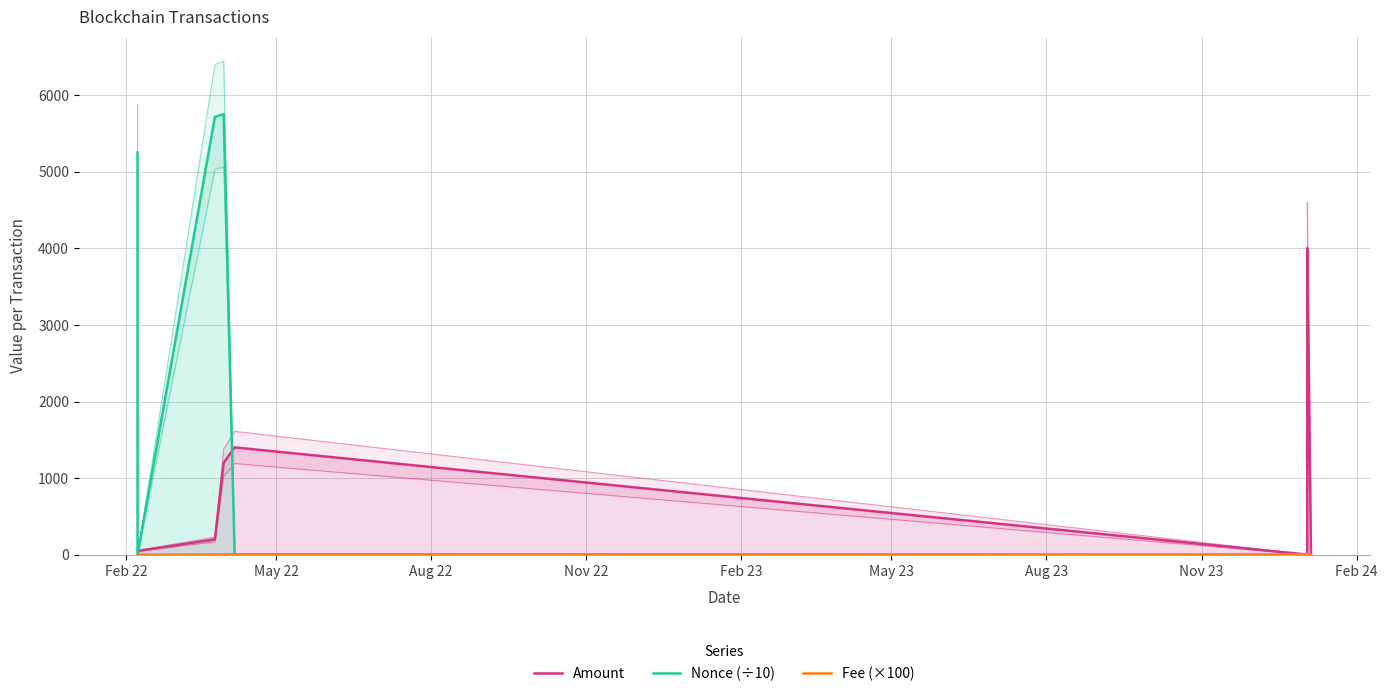

Which series has the largest total across all categories?

Nonce (÷10)